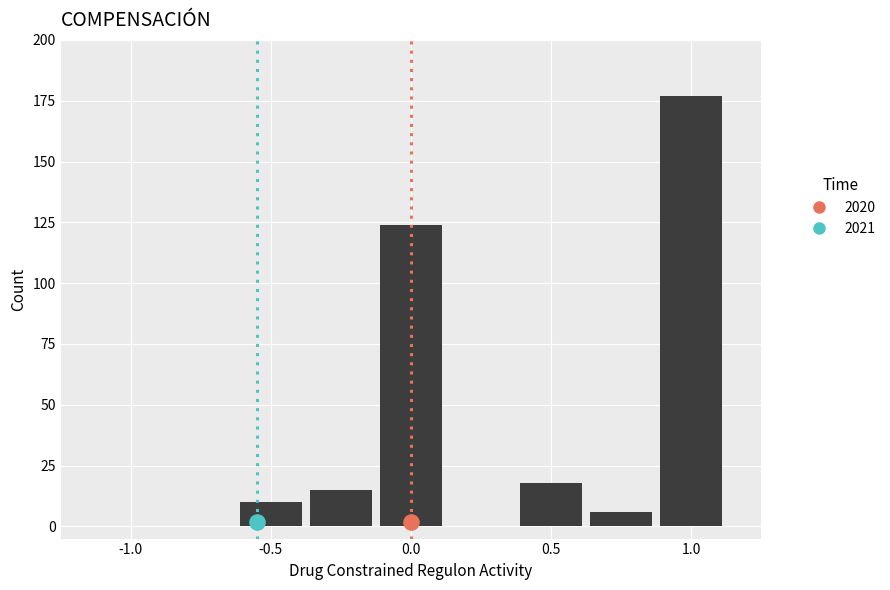

Between 1.0 and 0.0, which is larger?

1.0